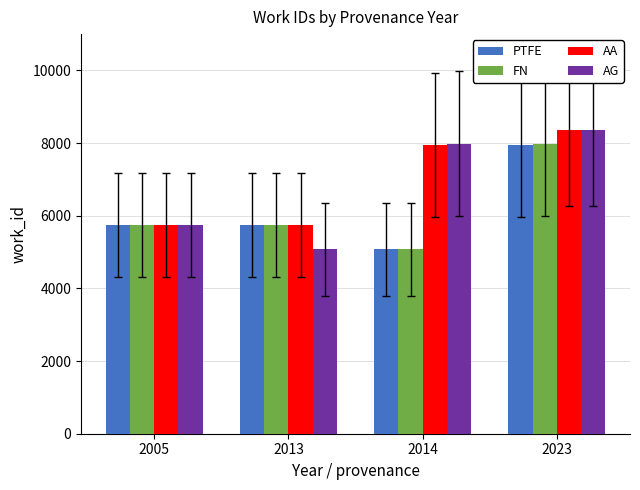

What is the difference between the highest and lowest values at 2013?

671